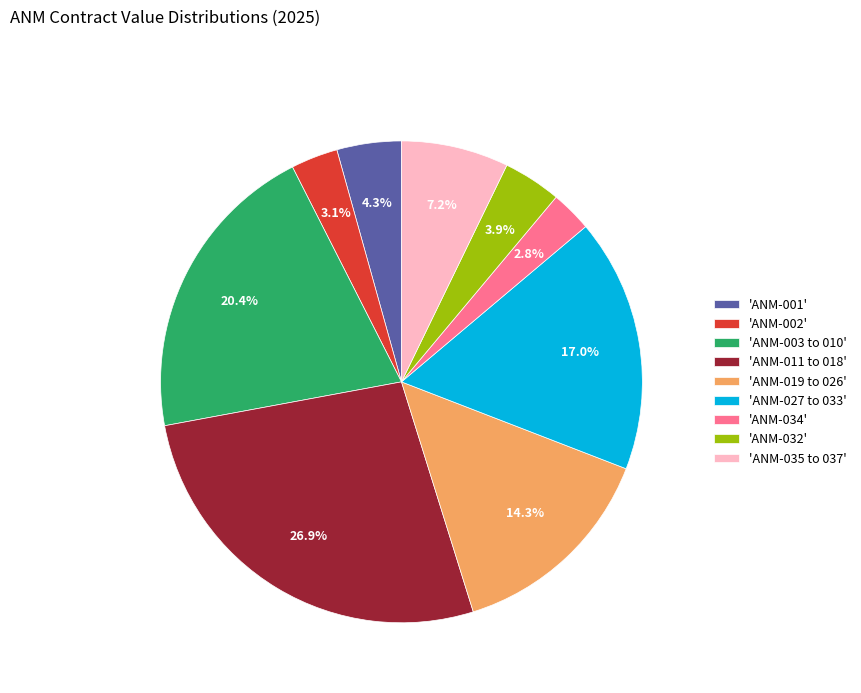

Is there a majority slice in this chart?

No